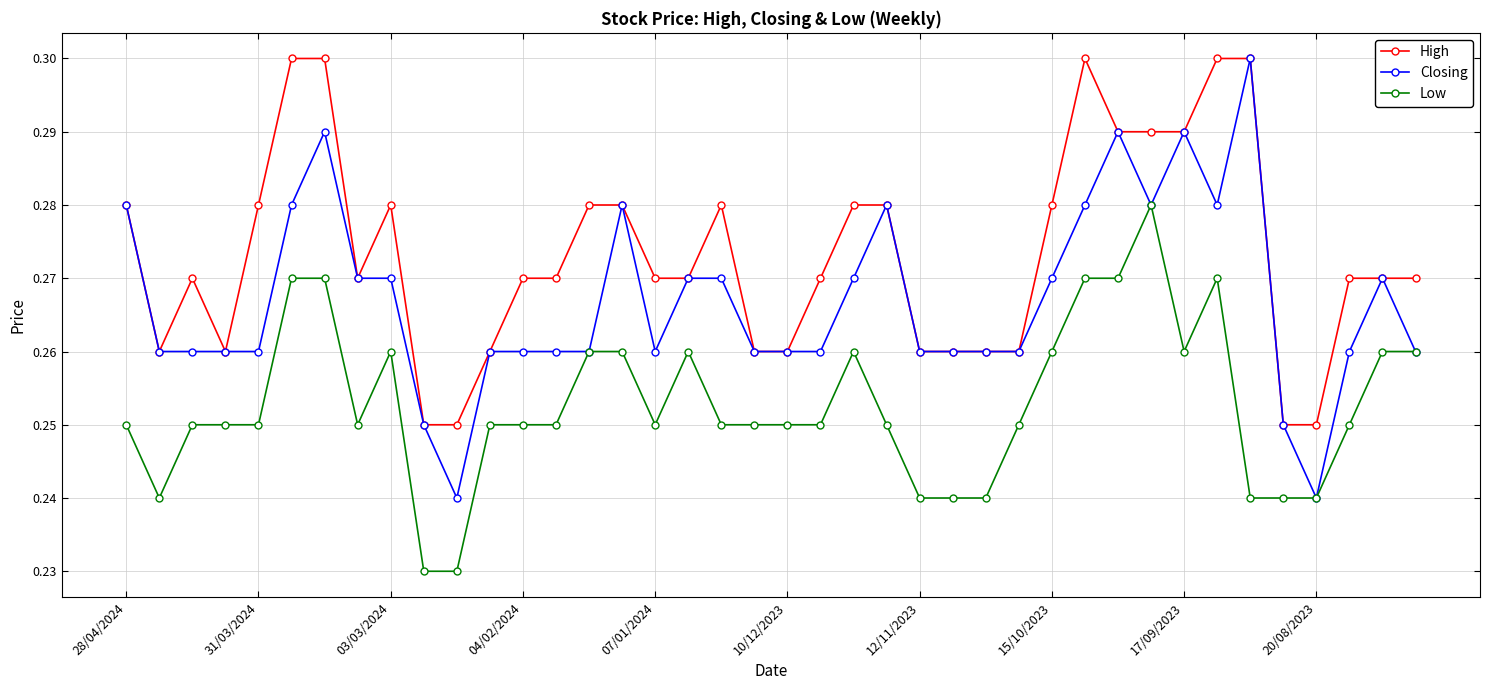

At how many categories does at least one series exceed 0?

40